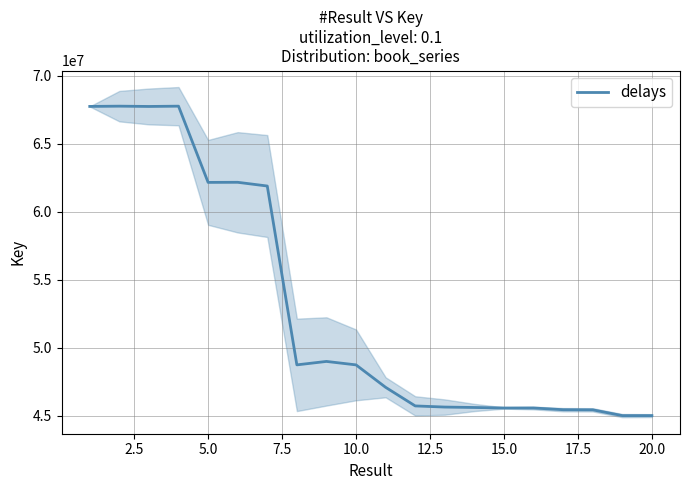

What is the maximum value for delays?

67773156